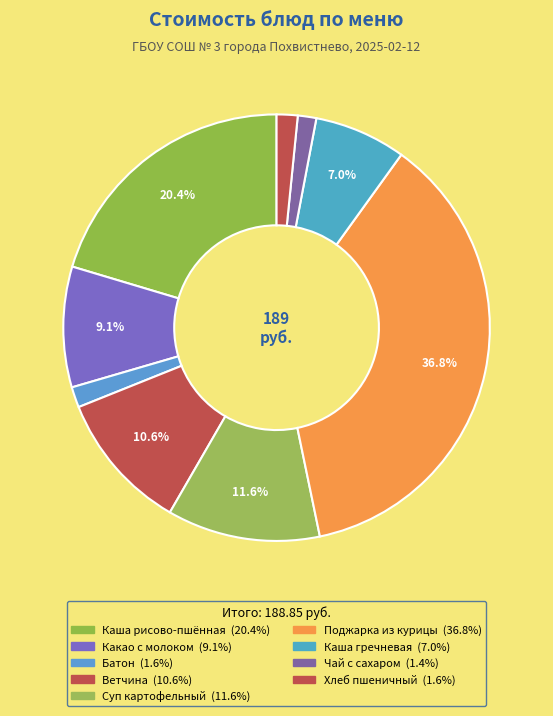

Is there any slice that represents more than half of the pie?

No